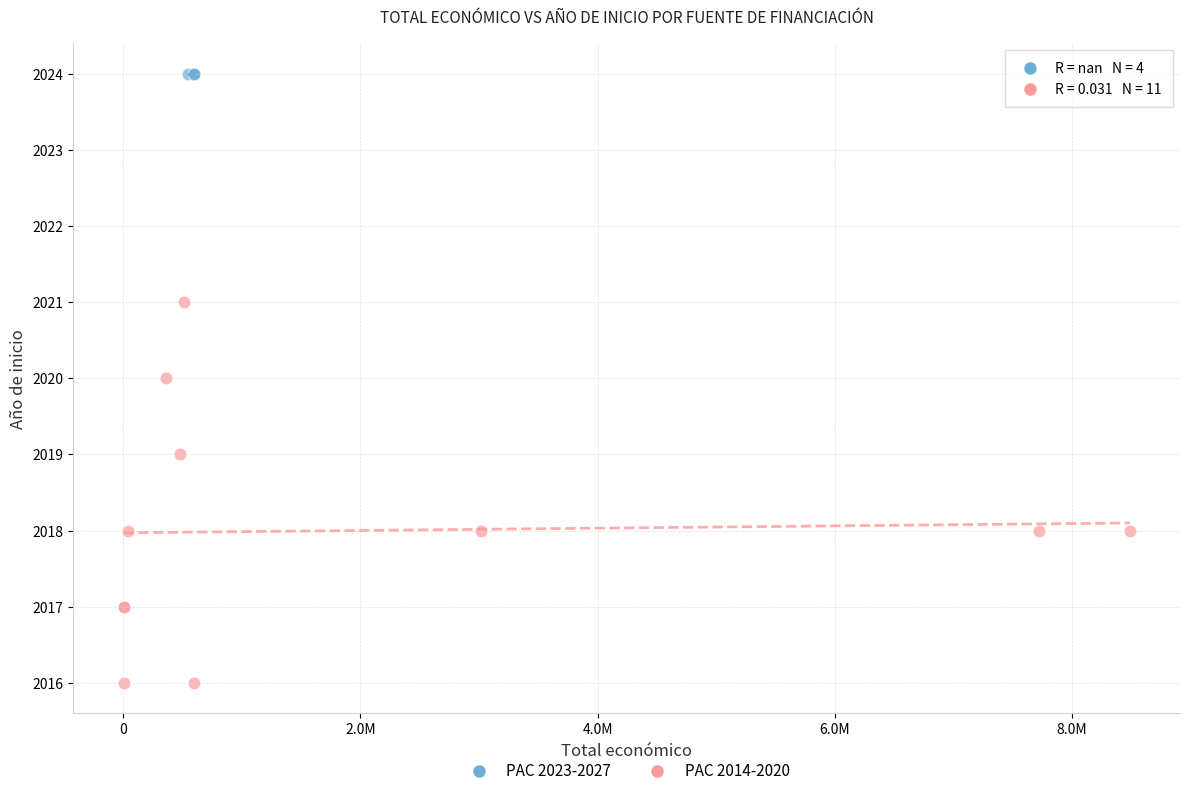

Which series contains the lowest Y value?

PAC 2014-2020